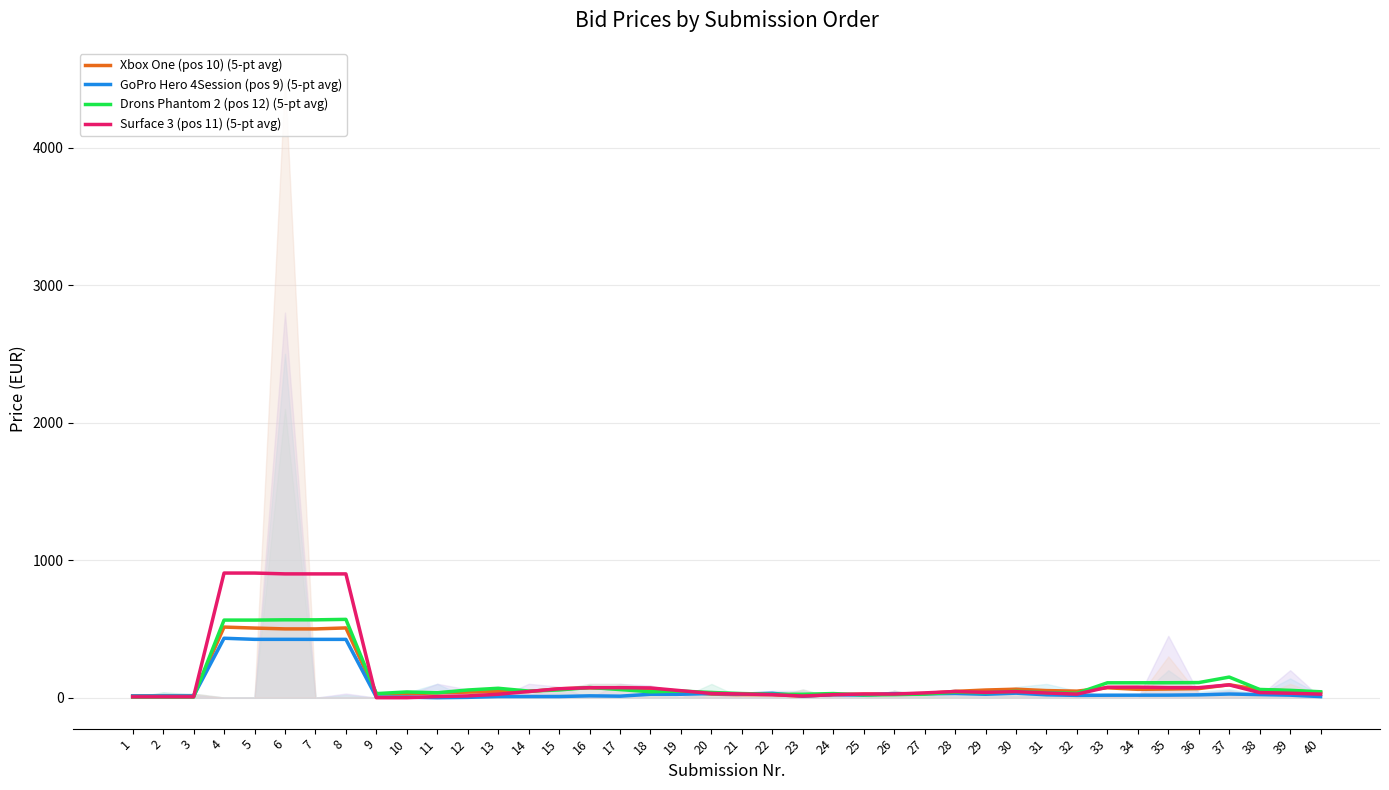

At which category is the sum across all series the highest?

4